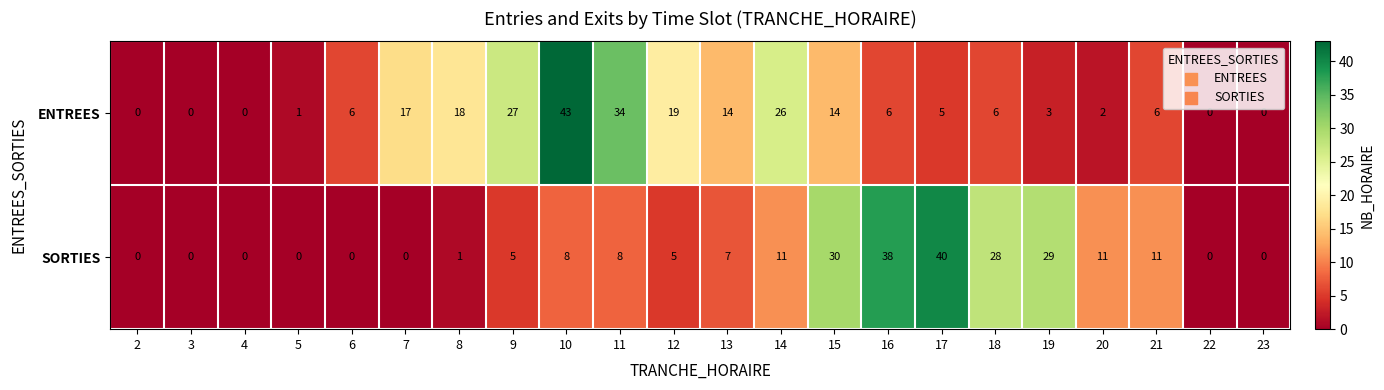

At which category is the sum across all series the highest?

10